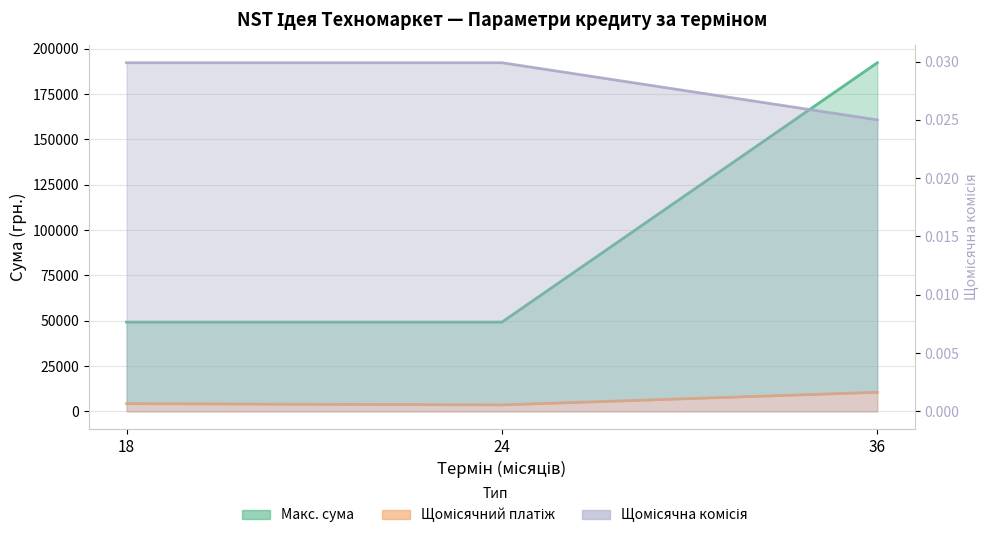

List the series in order of their peak value, lowest first.

Щомісячна комісія, Щомісячний платіж, Макс. сума